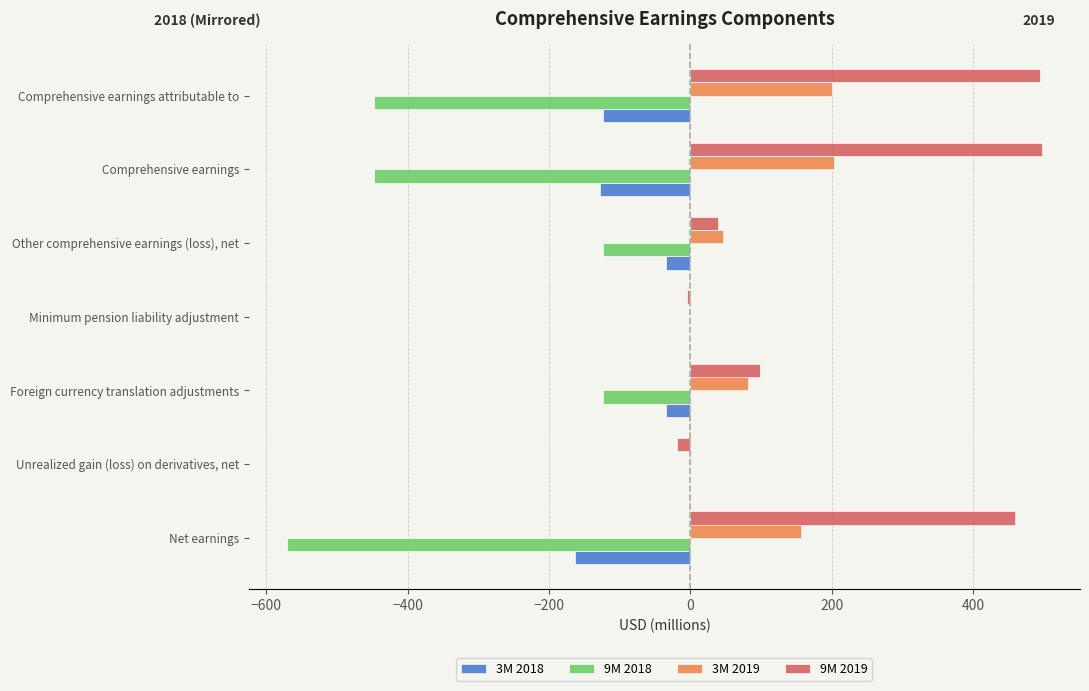

What are all the series names shown in the legend?

3M 2018, 9M 2018, 3M 2019, 9M 2019